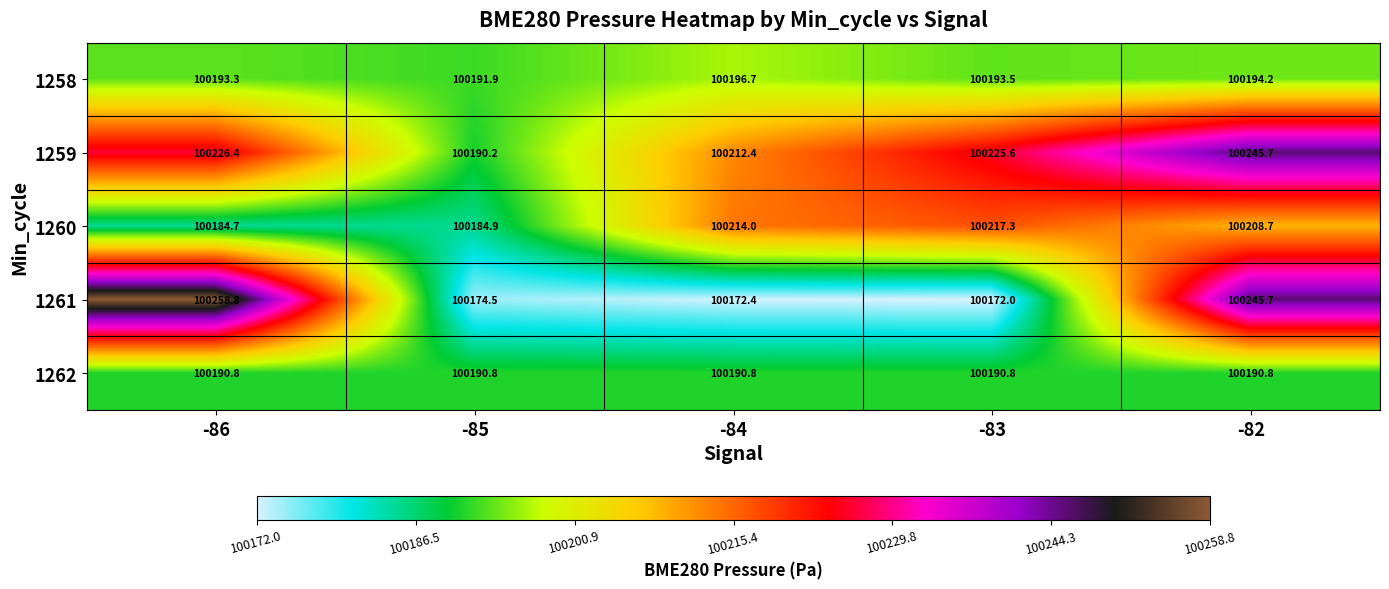

Which series has the widest spread of values?

1261